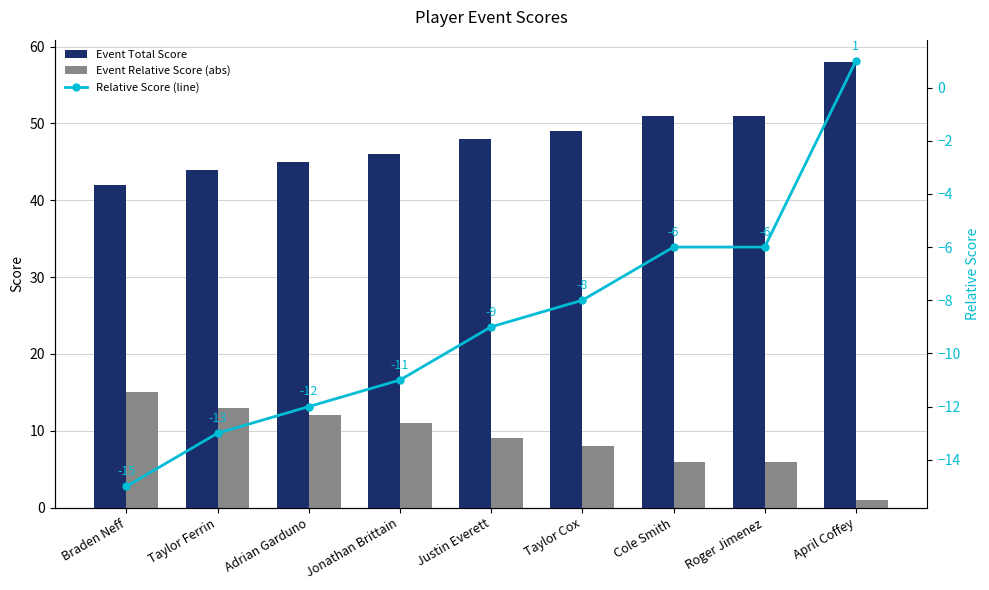

Where does the Relative Score (line) series first go above -9?

Taylor Cox